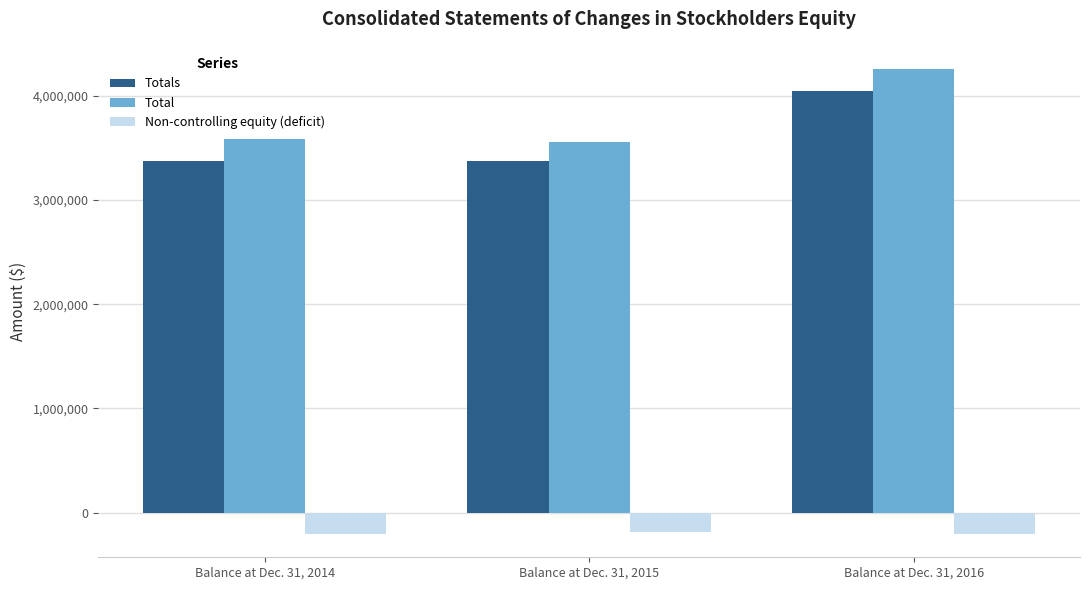

Which series has the largest total across all categories?

Total